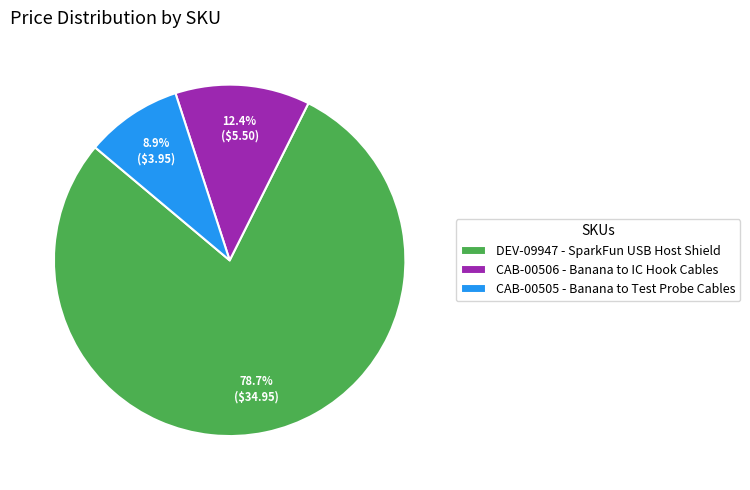

How many segments does this pie chart have?

3